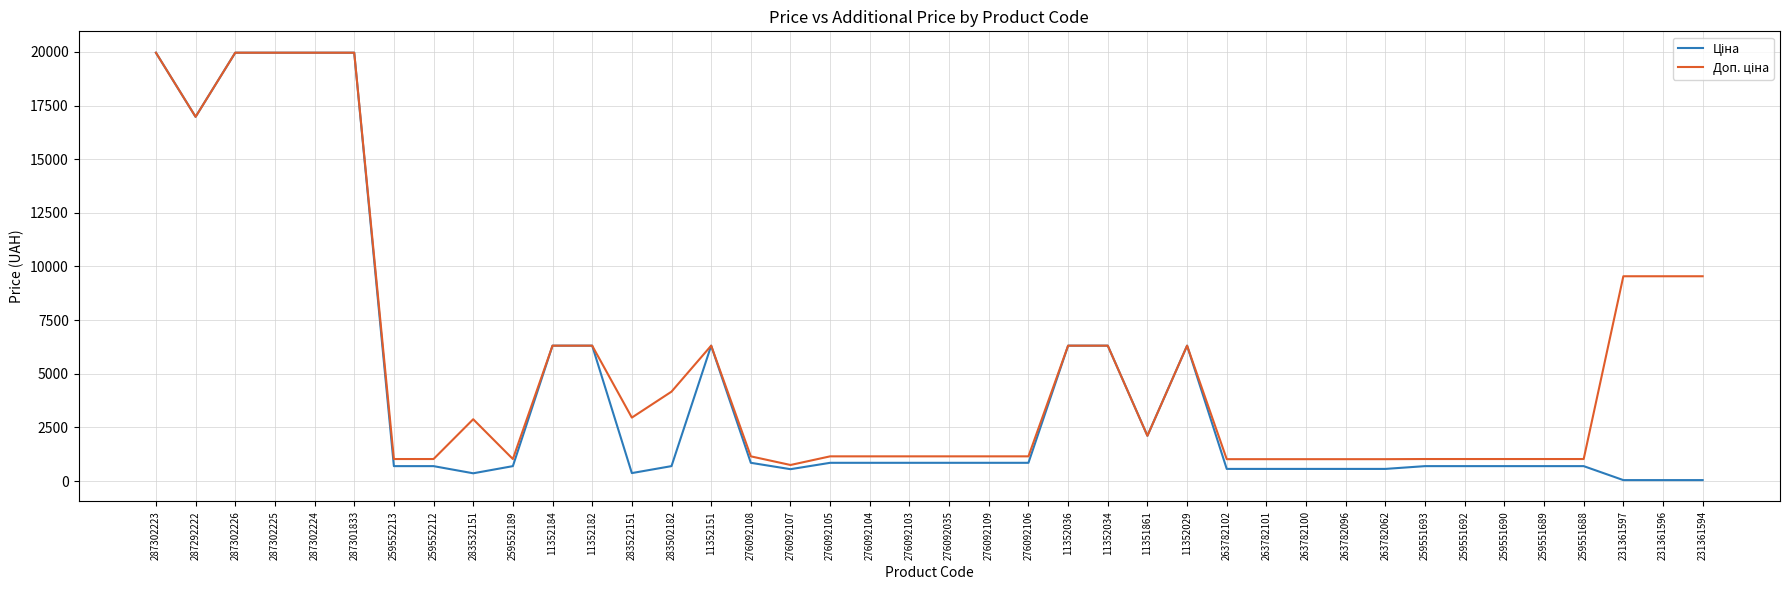

What is the total value across all series at 259552213?

1718.3